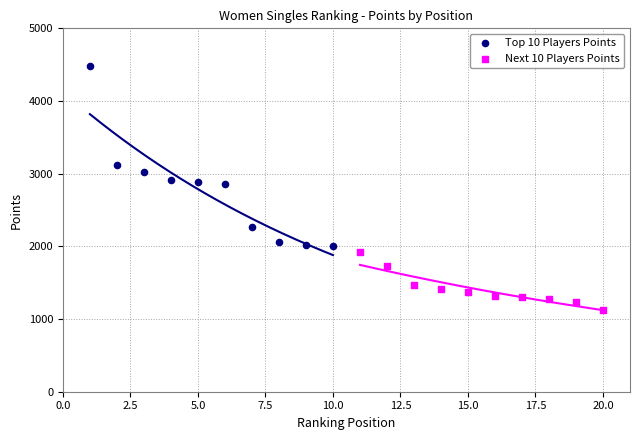

What are all the series names shown in the legend?

Top 10 Players Points, Next 10 Players Points